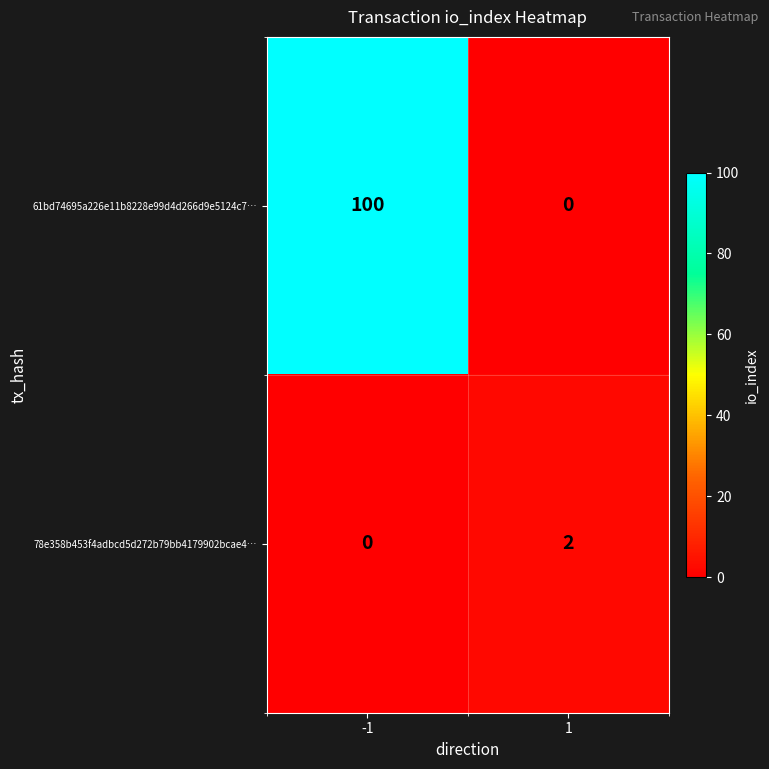

Is it true that 78e358b453f4adbcd5d272b79bb4179902bcae4… equals 2 at 1?

True